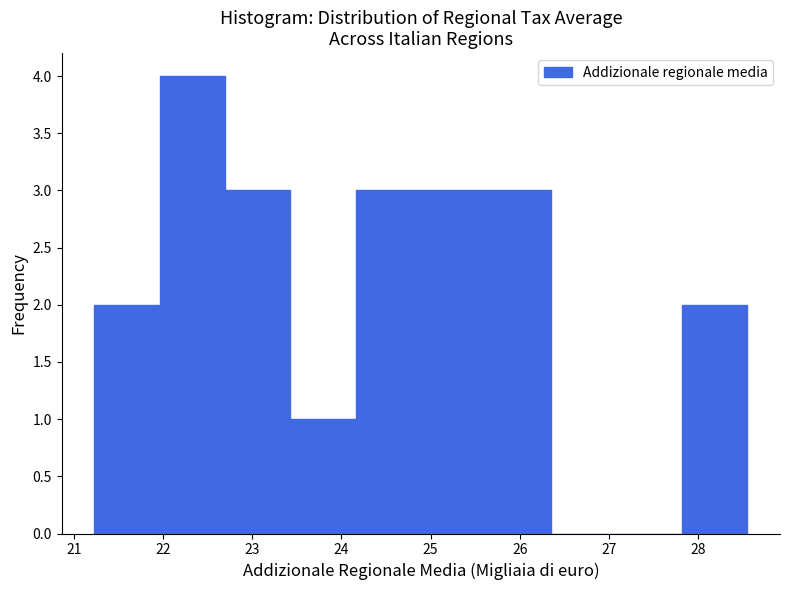

Over which range of the x-axis is the bar tallest?

22.0 to 22.7